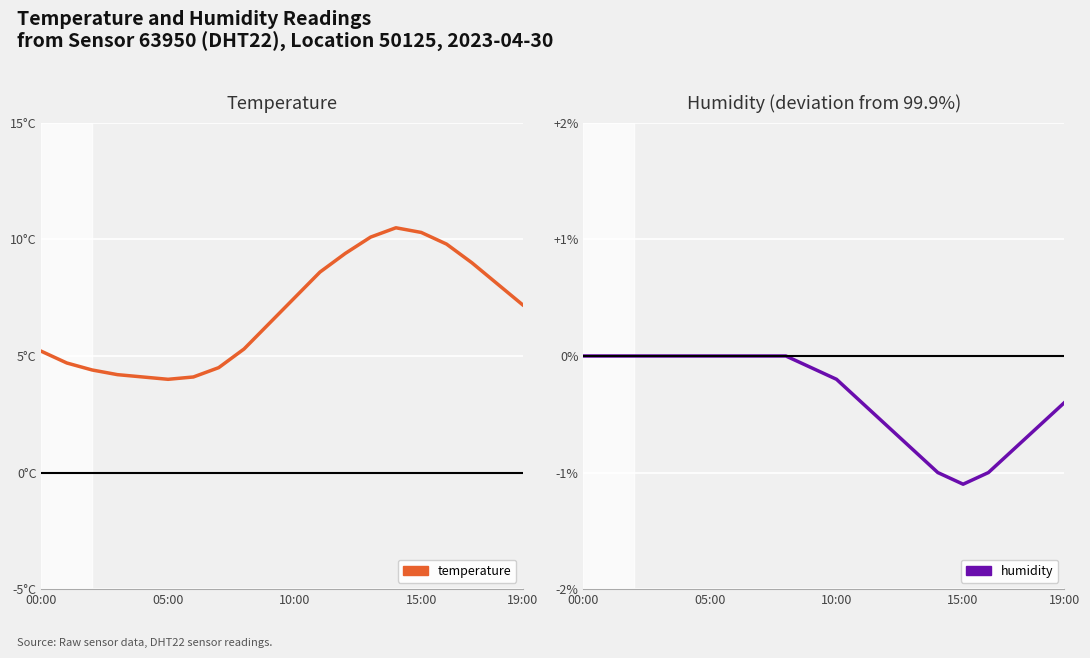

Which series has the widest spread of values?

temperature